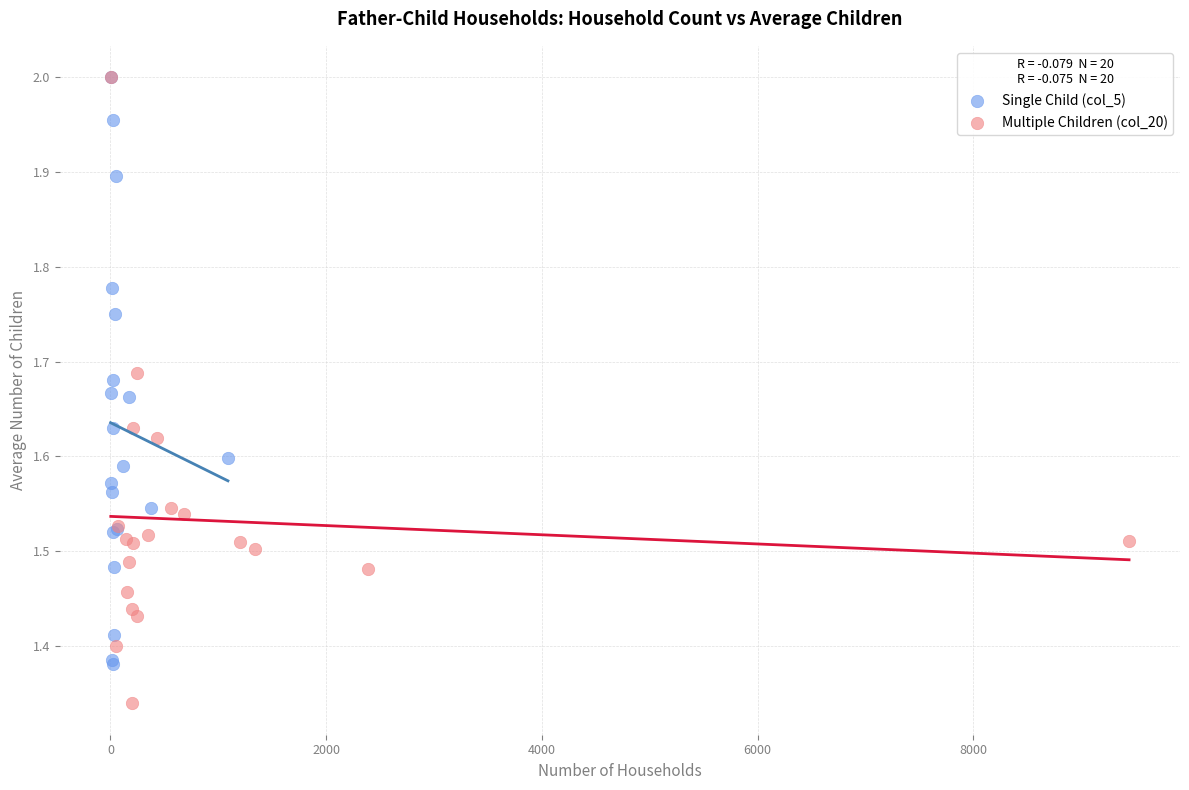

Which series reaches the minimum Y coordinate?

Multiple Children (col_20)